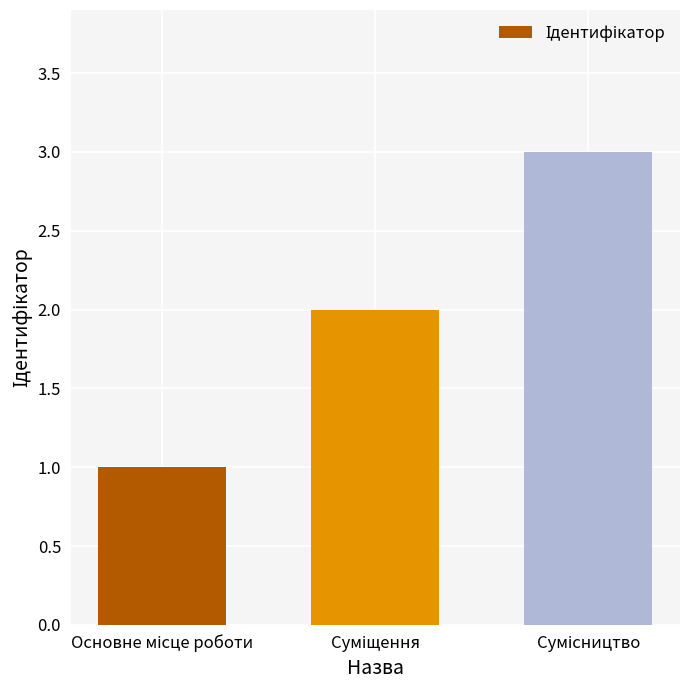

What is the maximum value shown in the chart?

3